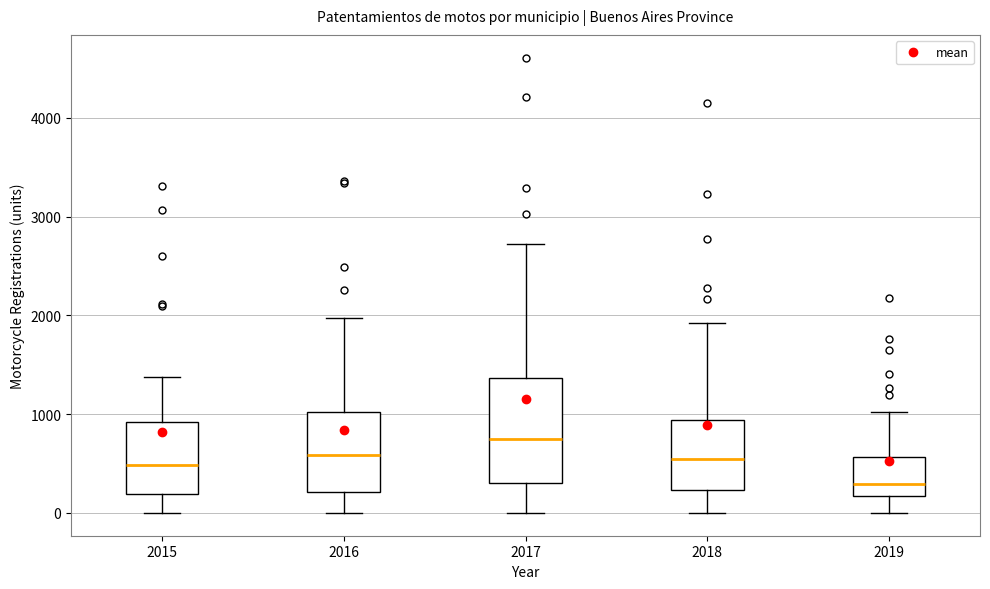

Where does the median line of the box at x = 2018 sit on the y-axis? The values are not printed on the chart, so give them approximately, as read against the axis.

500